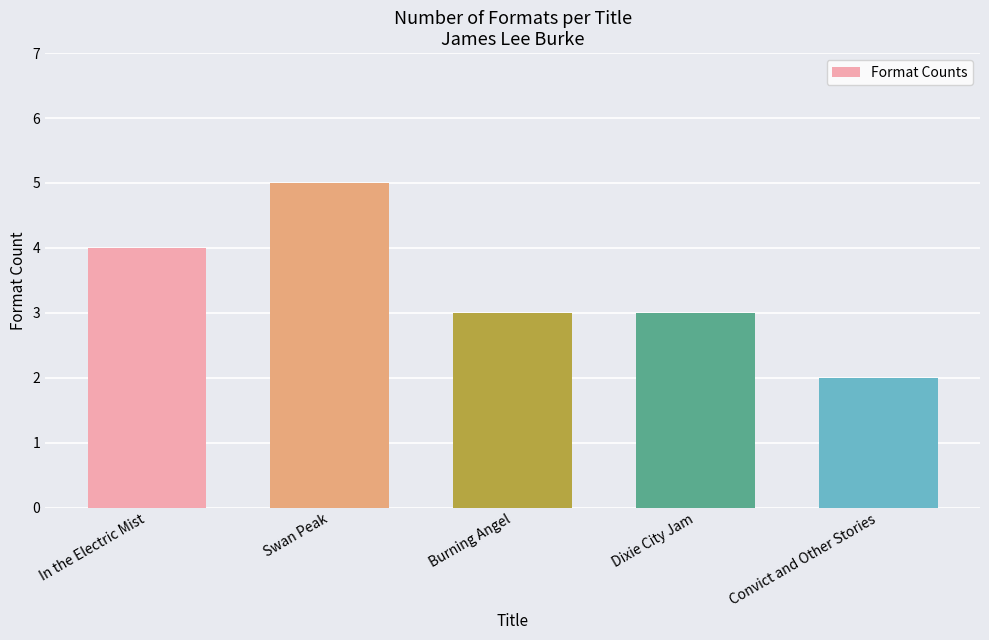

Does the chart contain stacked bars?

No